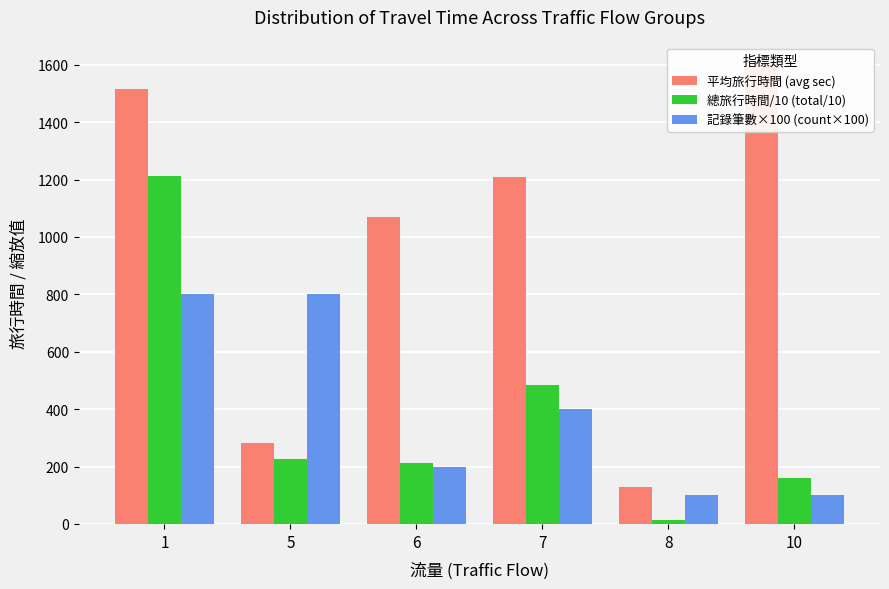

Count the 記錄筆數×100 (count×100) values in the range 100 to 800.

6